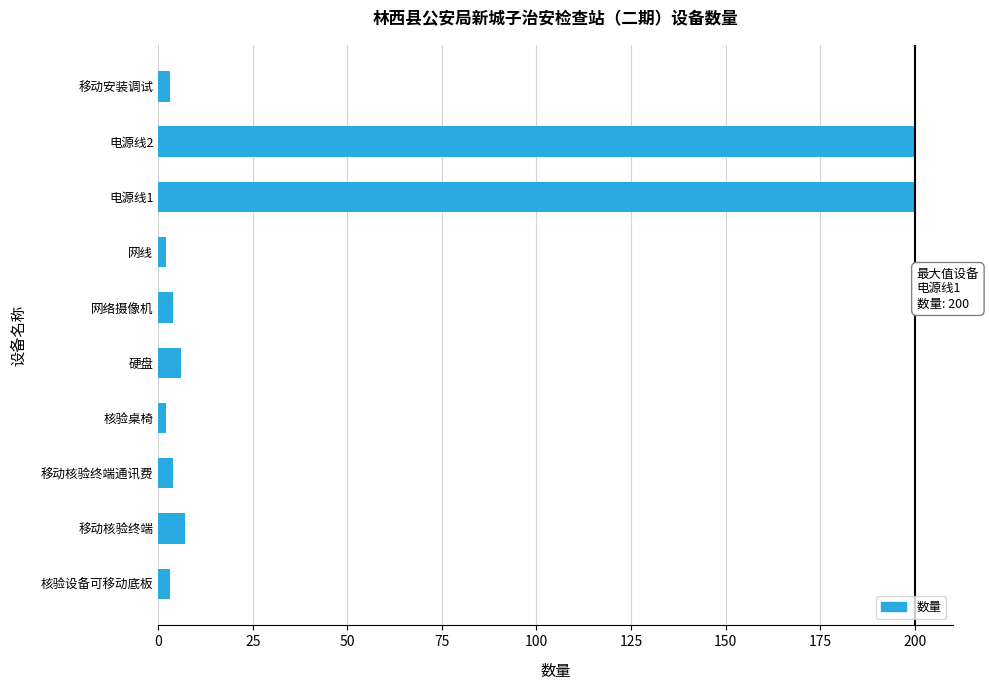

What is the ratio of the value at 电源线2 to the value at 硬盘?

33.3